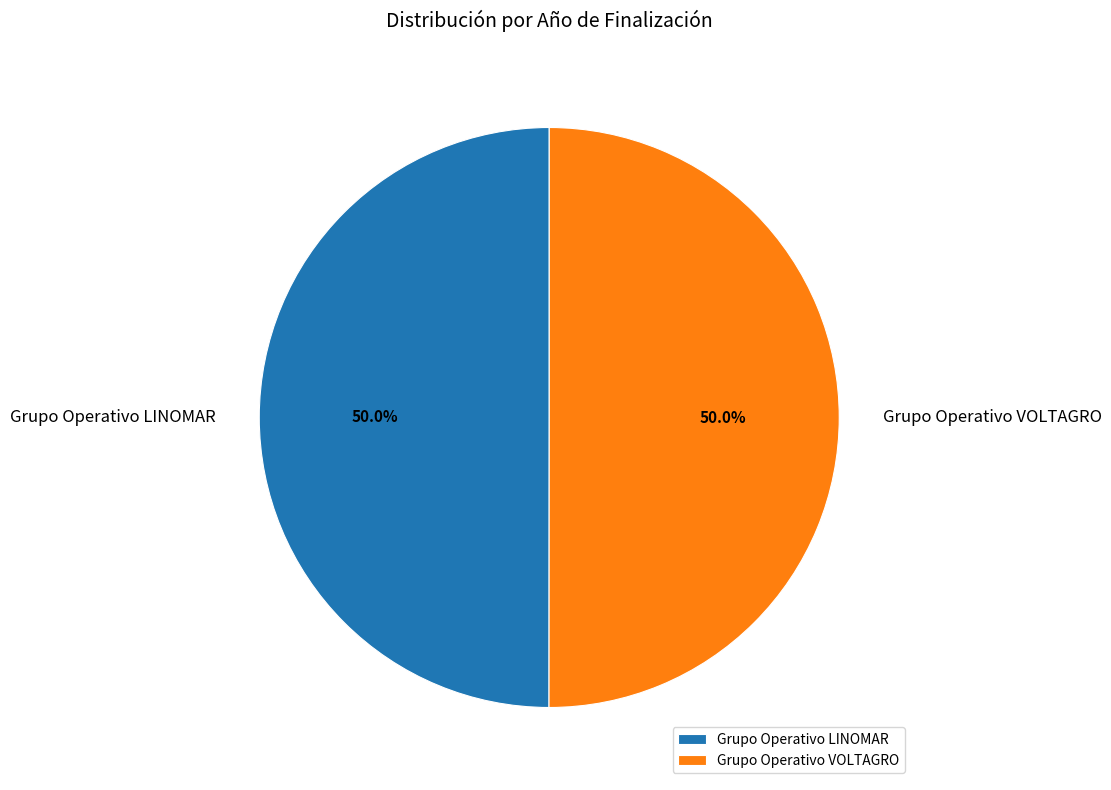

Count the number of slices in the pie.

2